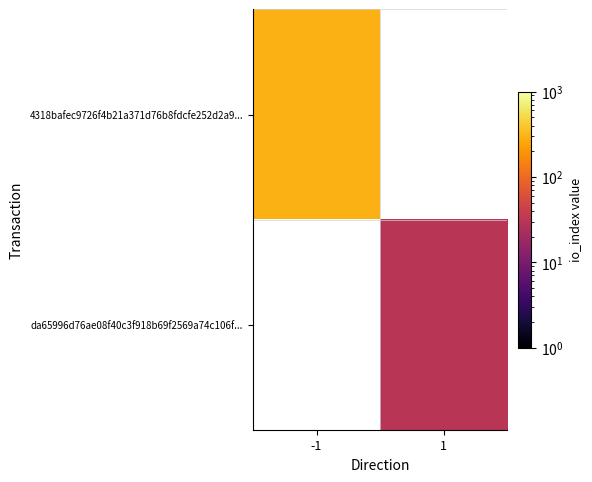

What value does the da65996d76ae08f40c3f918b69f2569a74c106f... series have at 1?

30.0